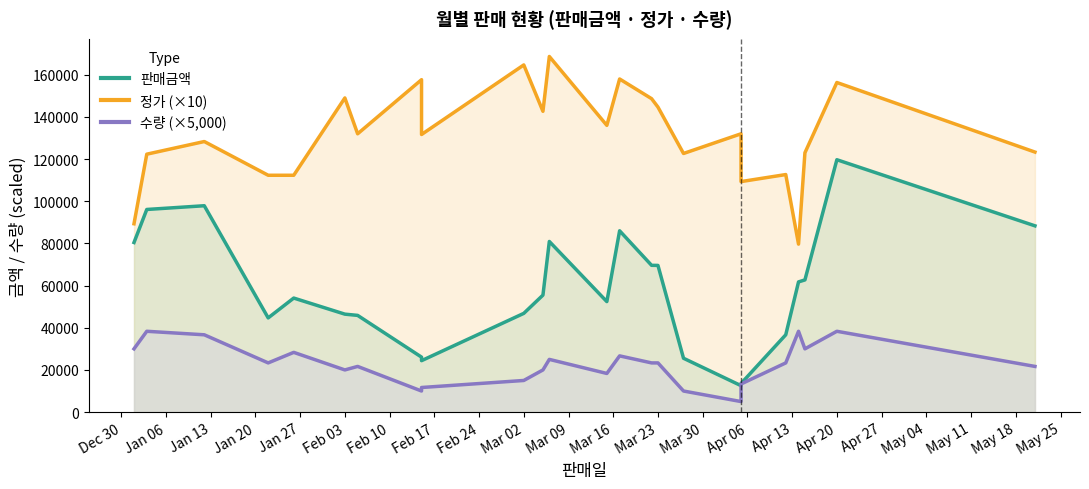

What is the average value of the 정가 (×10) series?

131555.6